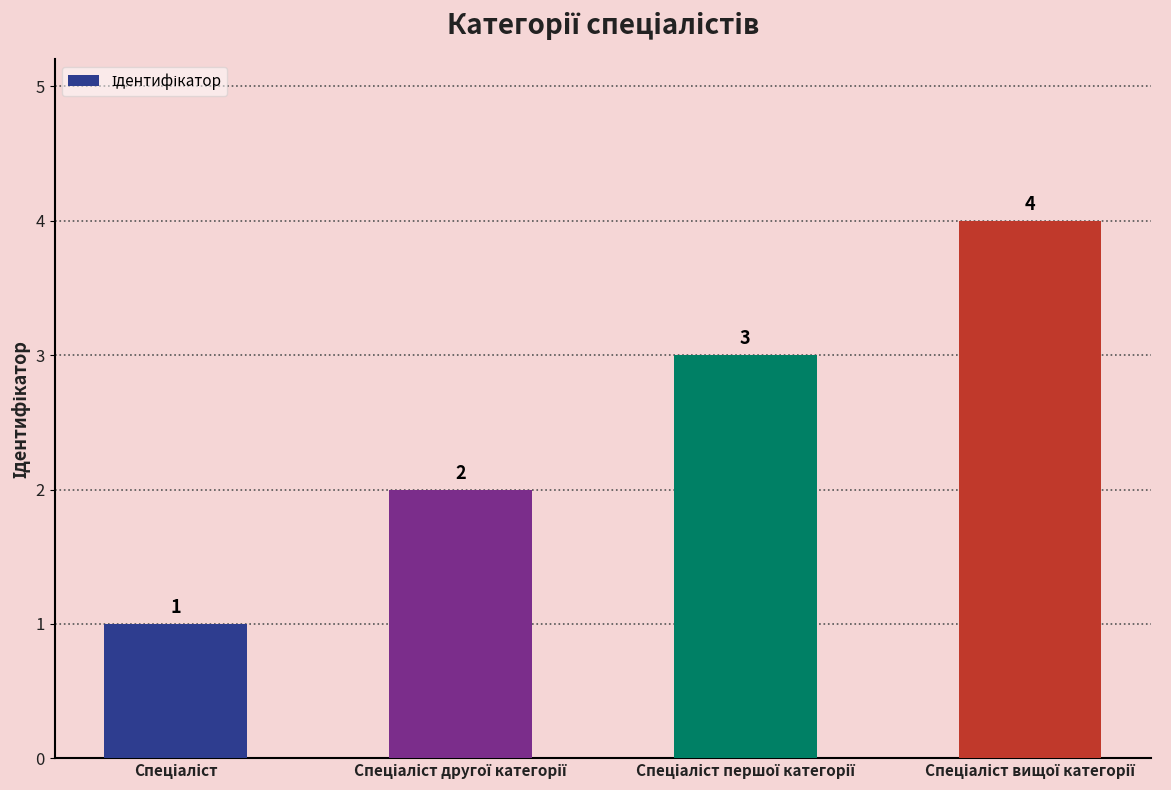

What is the value of the 3rd bar from the left?

3